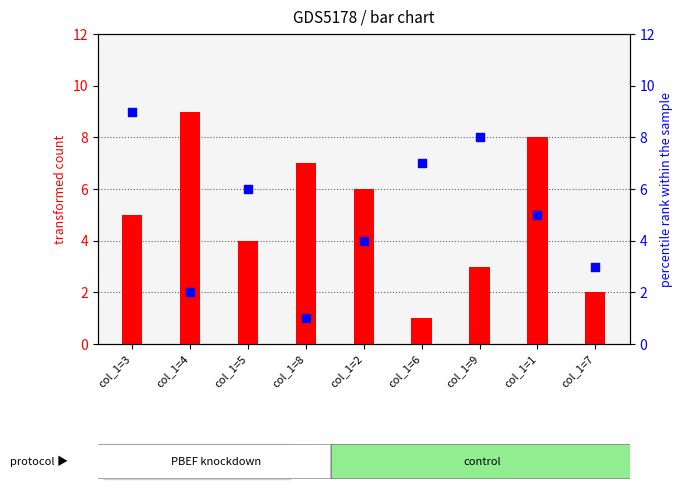

What are all the series names shown in the legend?

transformed count, percentile rank within the sample